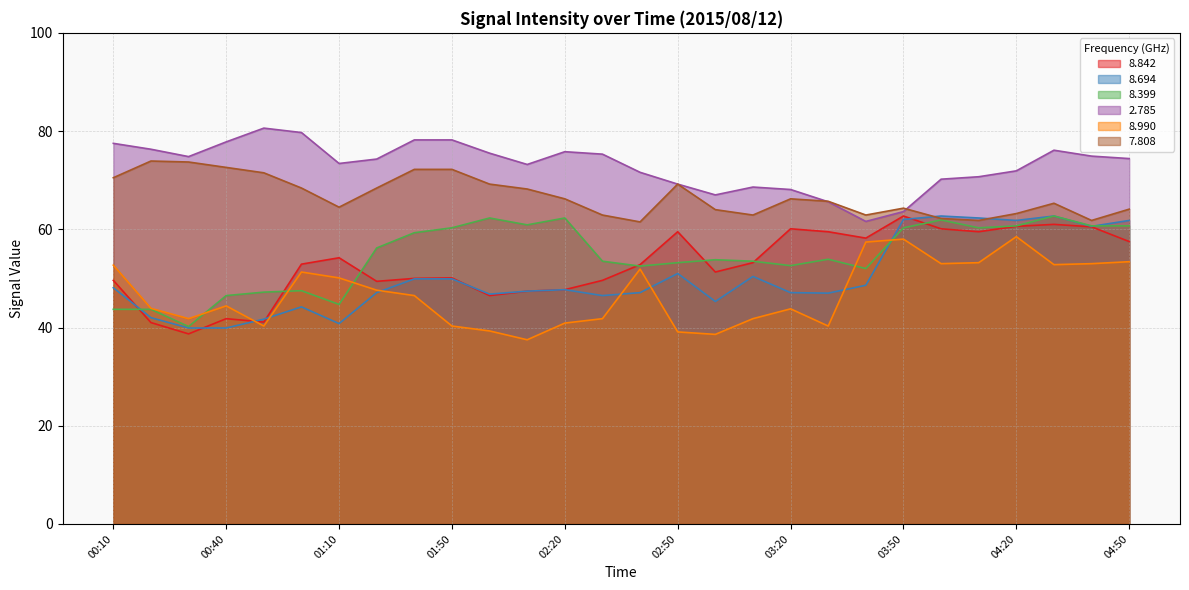

True or false:   8.399 has a value of 13.7 at 00:10.

False